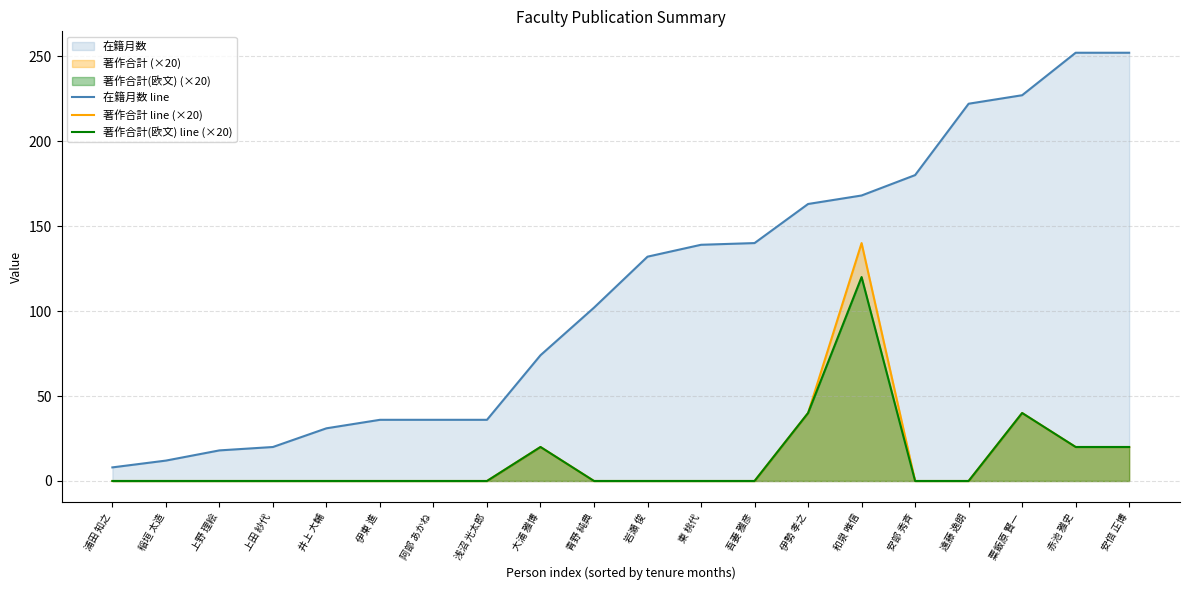

What is the maximum value for 著作合計 line (×20)?

140